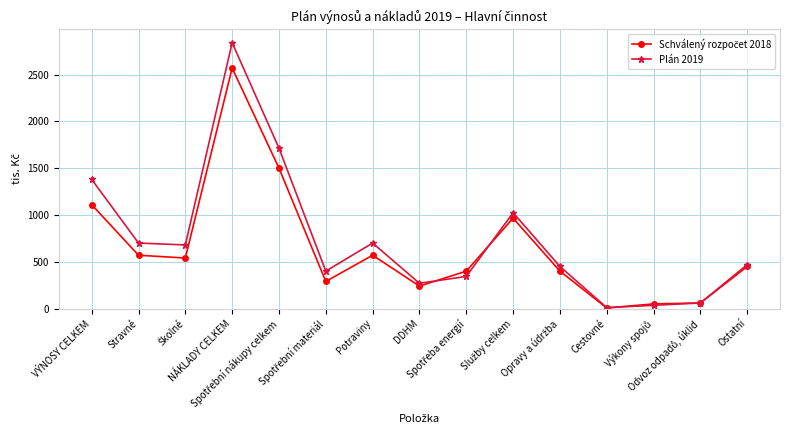

True or false: Plán 2019 has more than 0 interior local peaks.

True